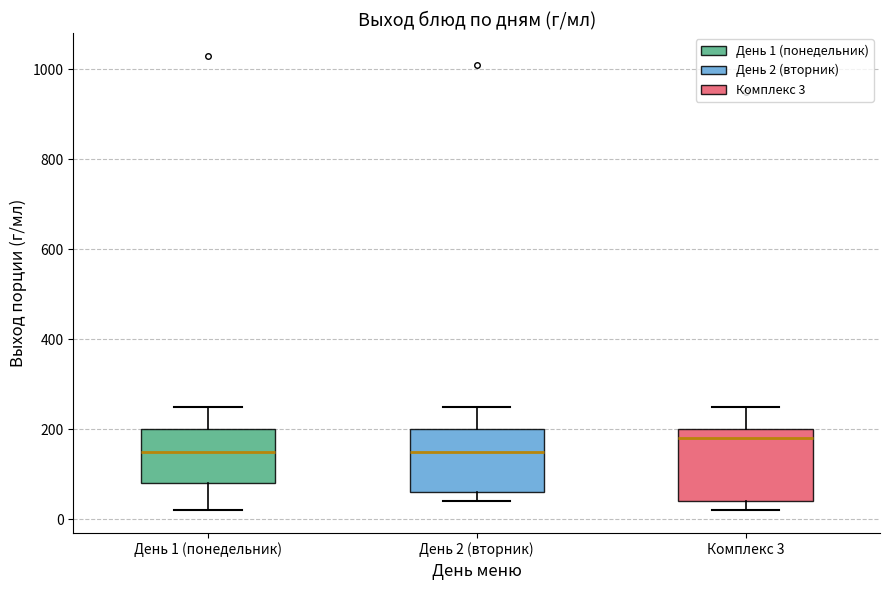

Comparing the boxes themselves (not the whiskers), which one is the tallest?

Комплекс 3